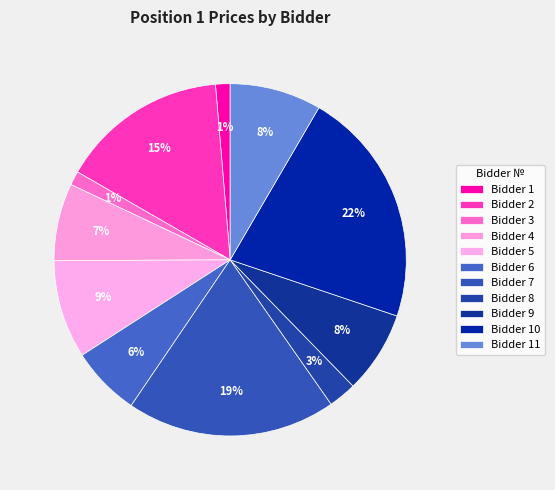

Count the number of slices in the pie.

11